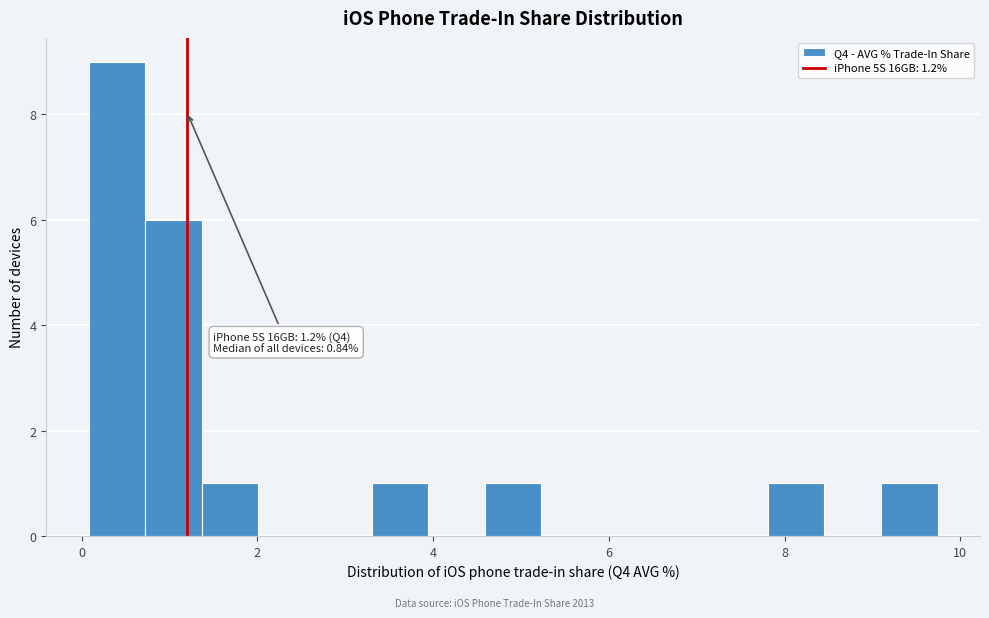

Around what value on the x-axis is the tallest bar? Give the approximate position of its centre, as read against the axis.

0.4